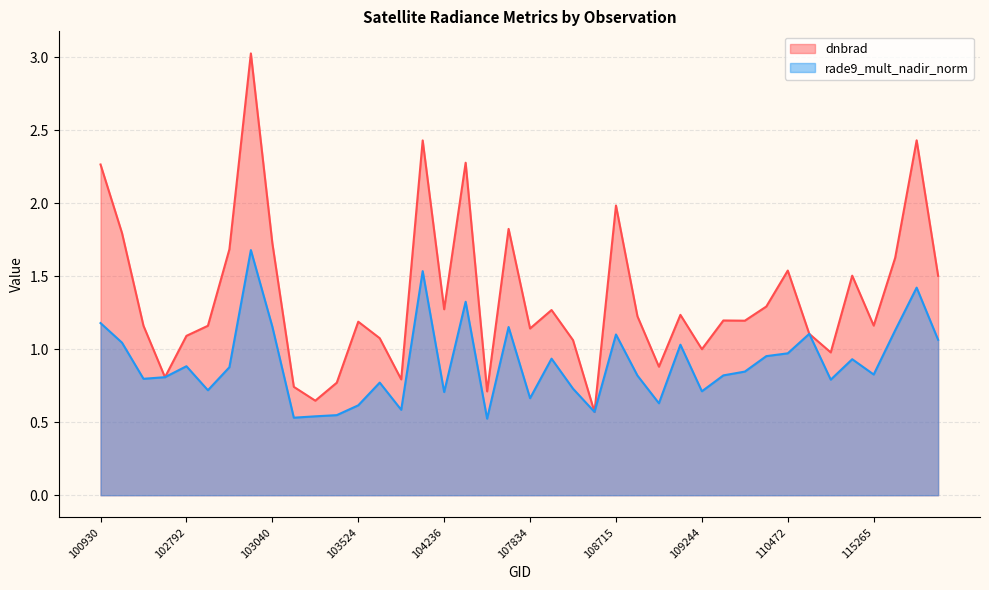

Does the chart display data point markers on the line(s)?

No